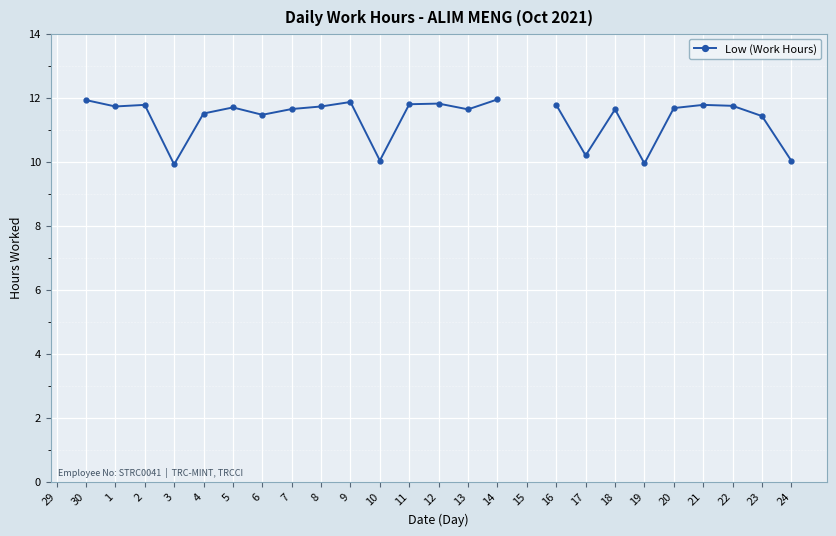

What is the value of the 11th point from the left?

11.9